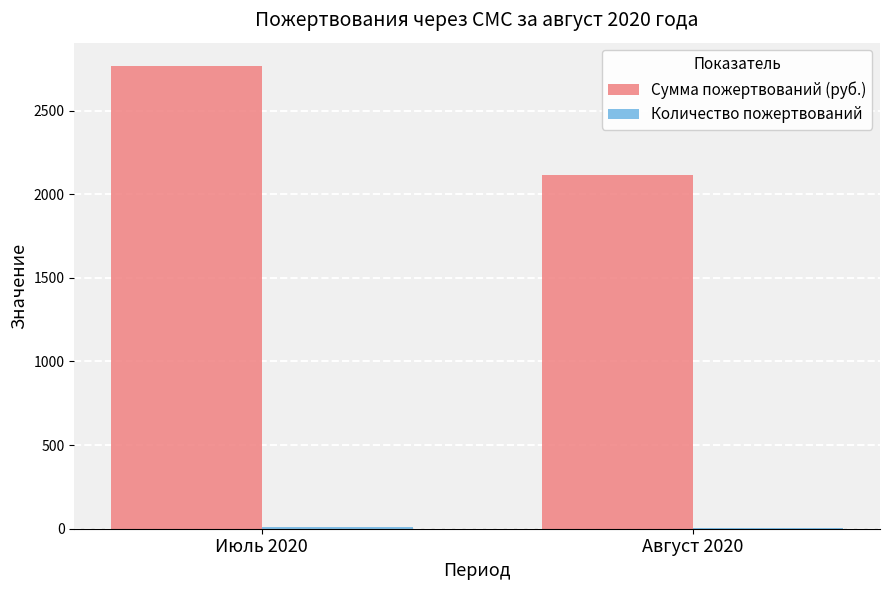

At which label is Сумма пожертвований (руб.) closest to 2440?

Август 2020